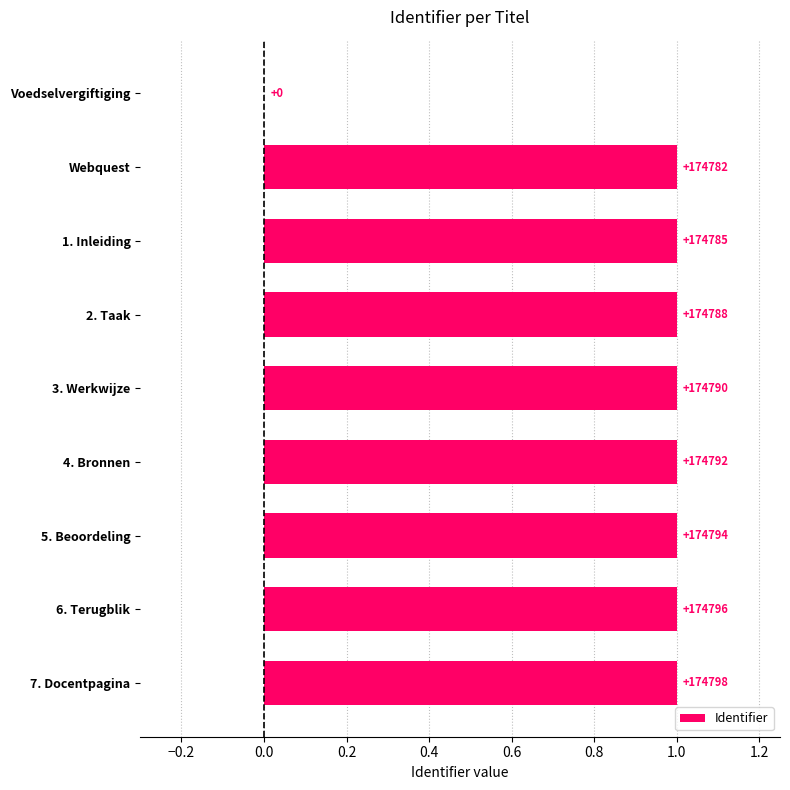

Are the bars horizontal?

Yes